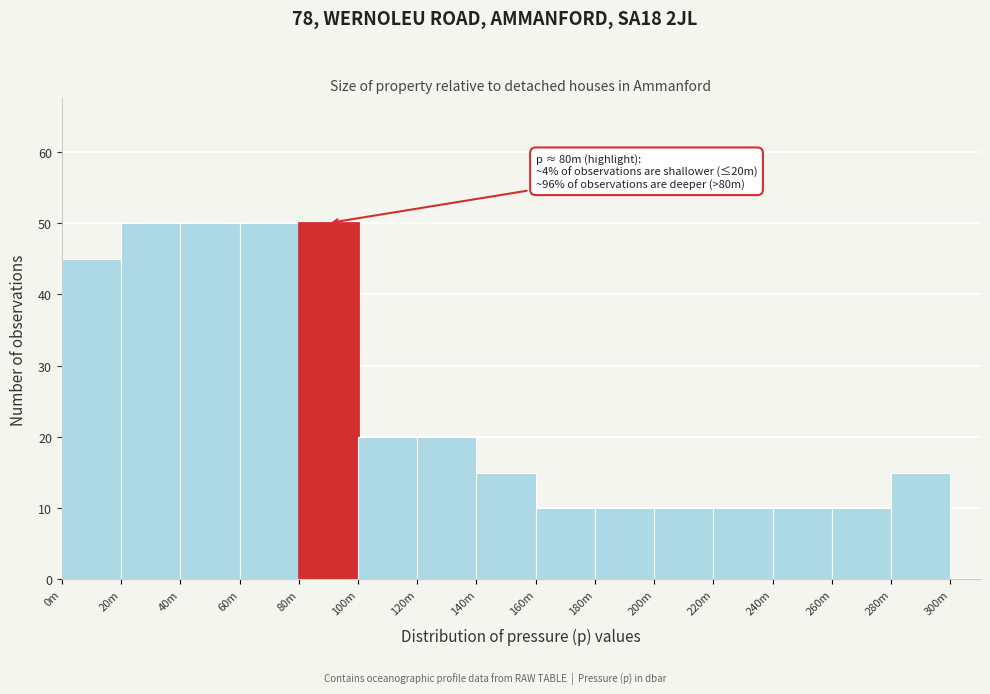

Reading left to right, transcribe all the data shown in this chart.

45	50	50	50	50	20	20	15	10	10	10	10	10	10	15